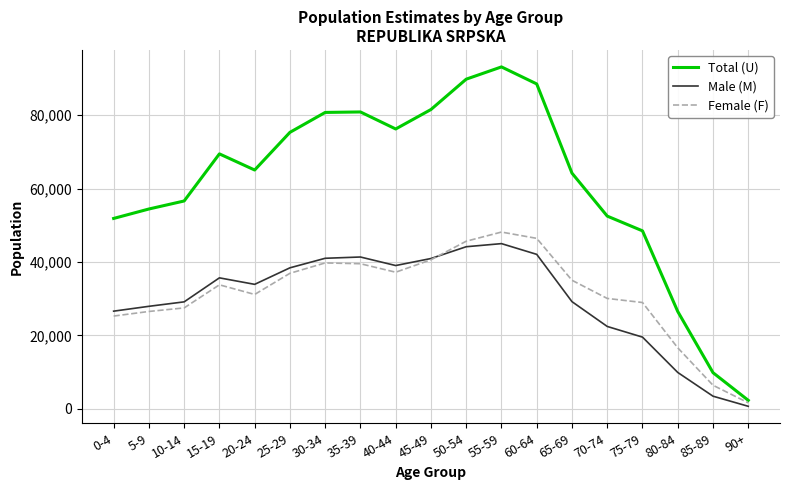

At 70-74, list the series in order from largest to smallest.

Total (U), Female (F), Male (M)